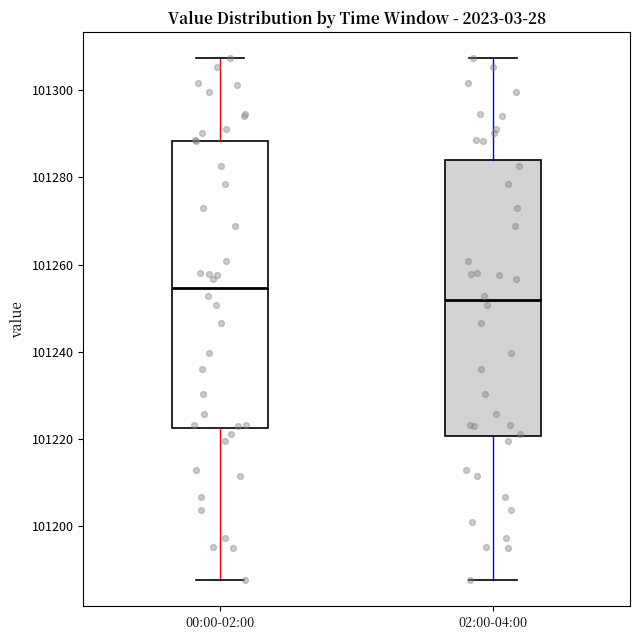

Where does the lower whisker of the box for 02:00-04:00 end on the y-axis? The values are not printed on the chart, so give them approximately, as read against the axis.

101188